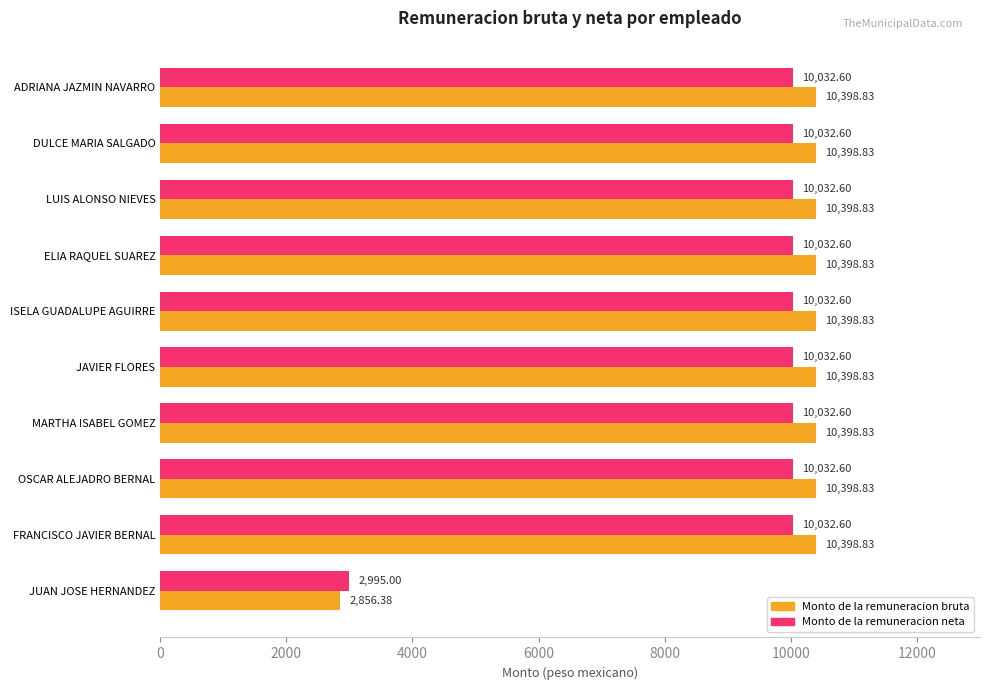

Where is Monto de la remuneracion neta nearest to the value 6513?

JUAN JOSE HERNANDEZ